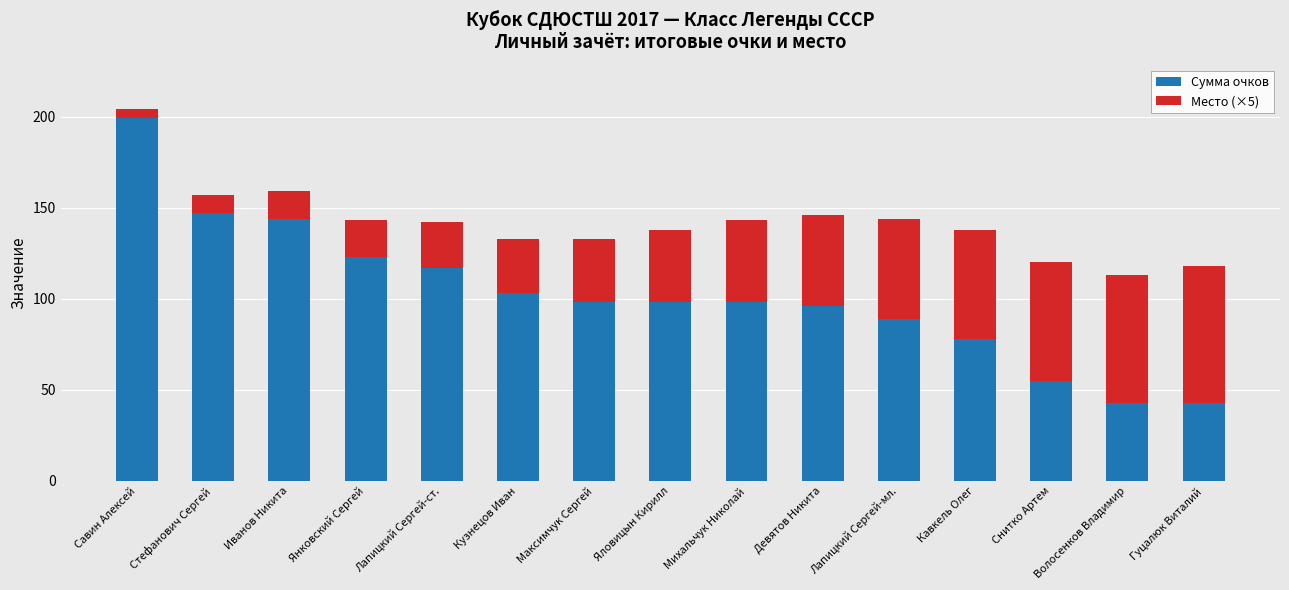

What is the difference between the second highest and second lowest values in the Сумма очков series?

104